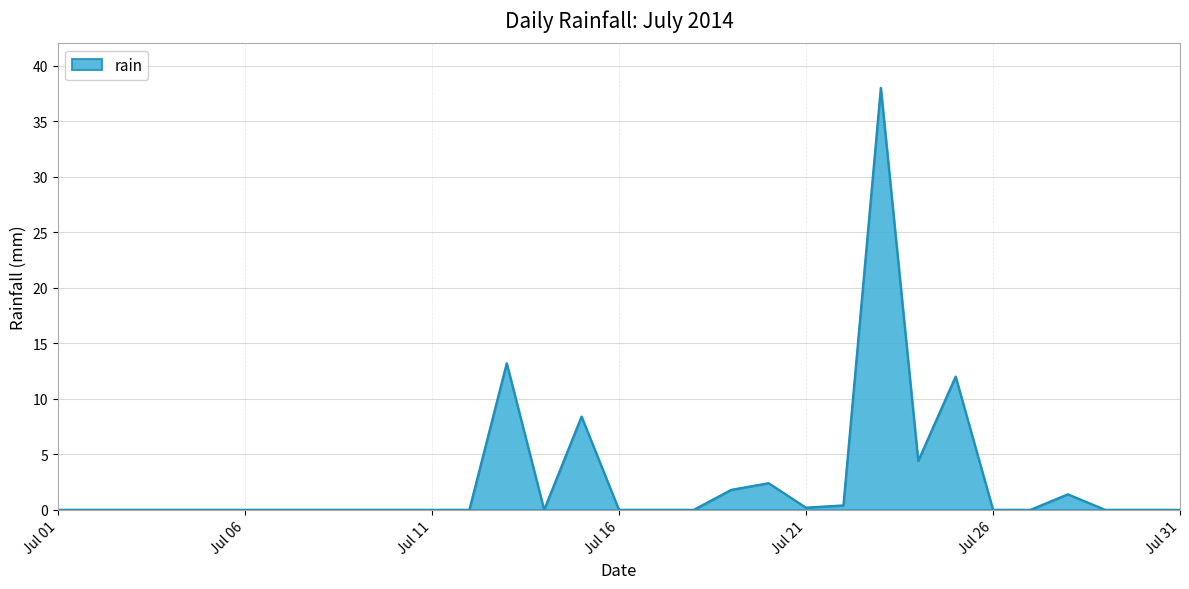

What is the maximum value shown in the chart?

38.0